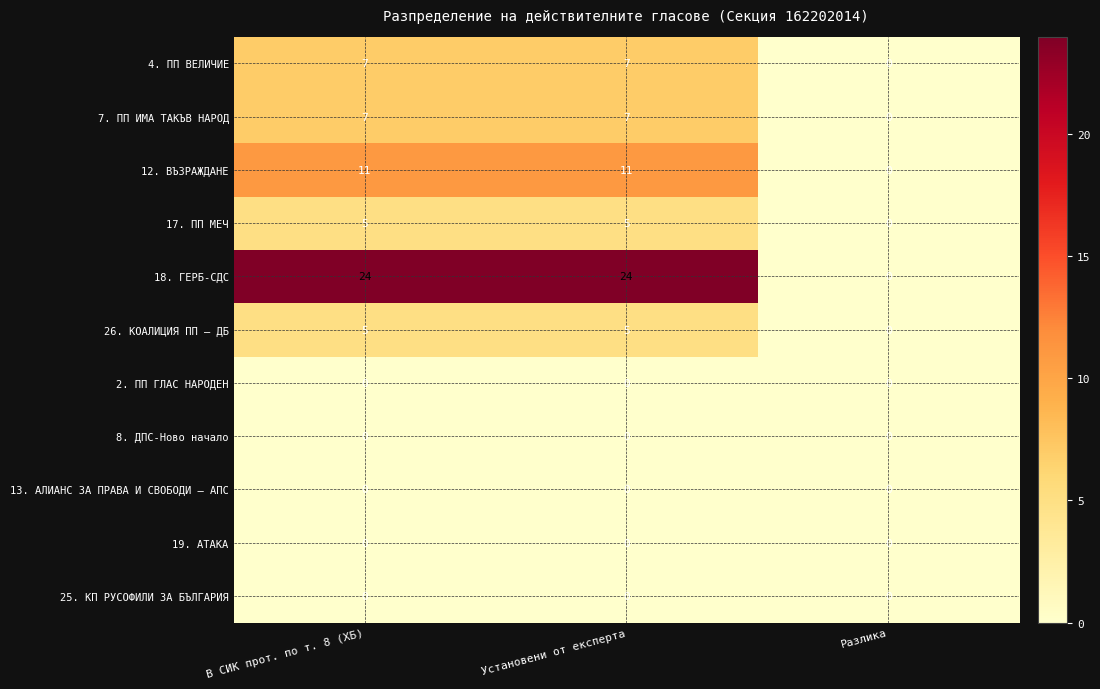

What is the difference between the highest and lowest values at Установени от експерта?

24